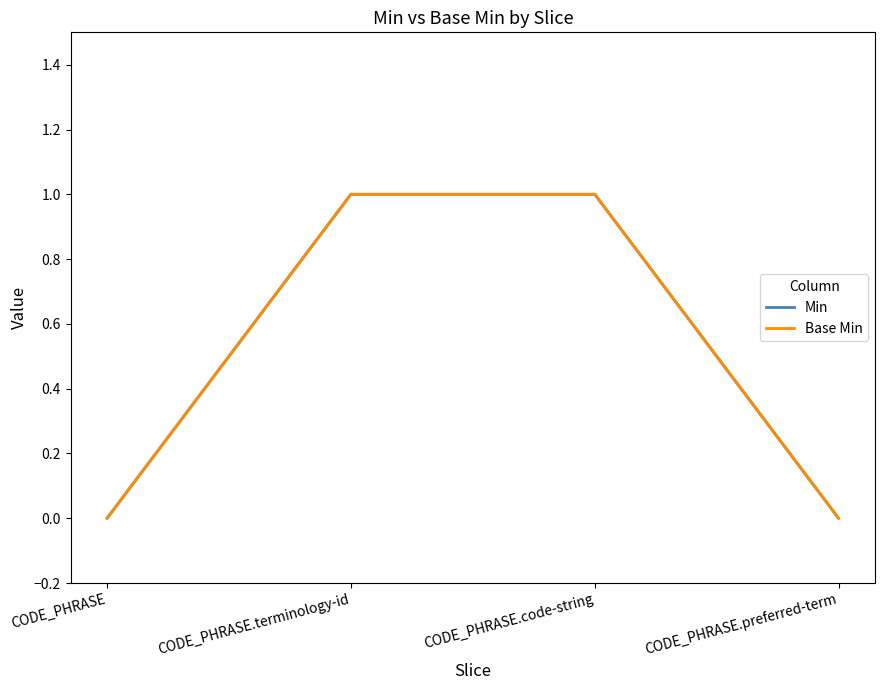

Is this an area chart (filled region under the line)?

No